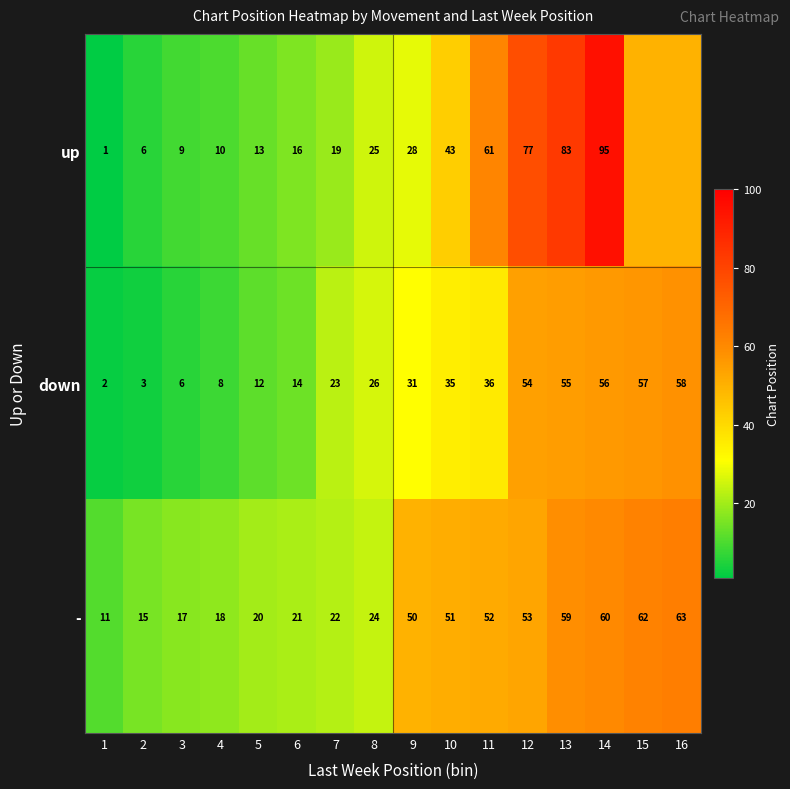

The up series shows 3 at 3. True or false?

False